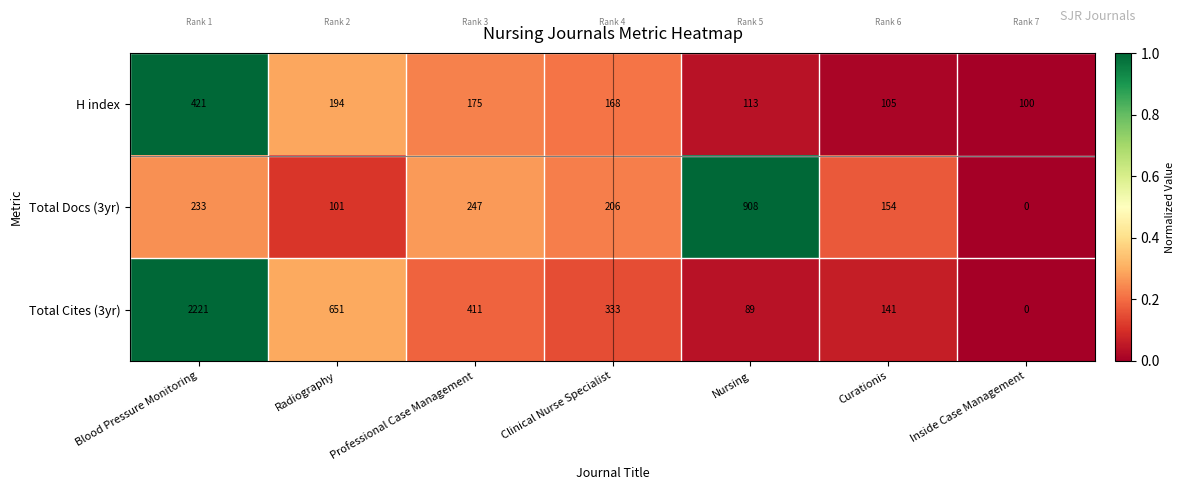

How many values in Total Cites (3yr) are above zero?

6